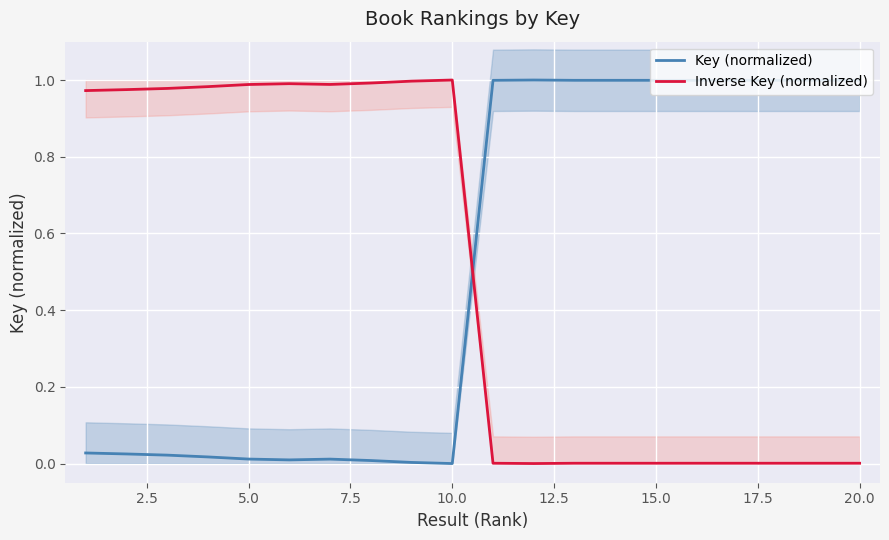

What is the highest value of the Inverse Key (normalized) series?

1.0